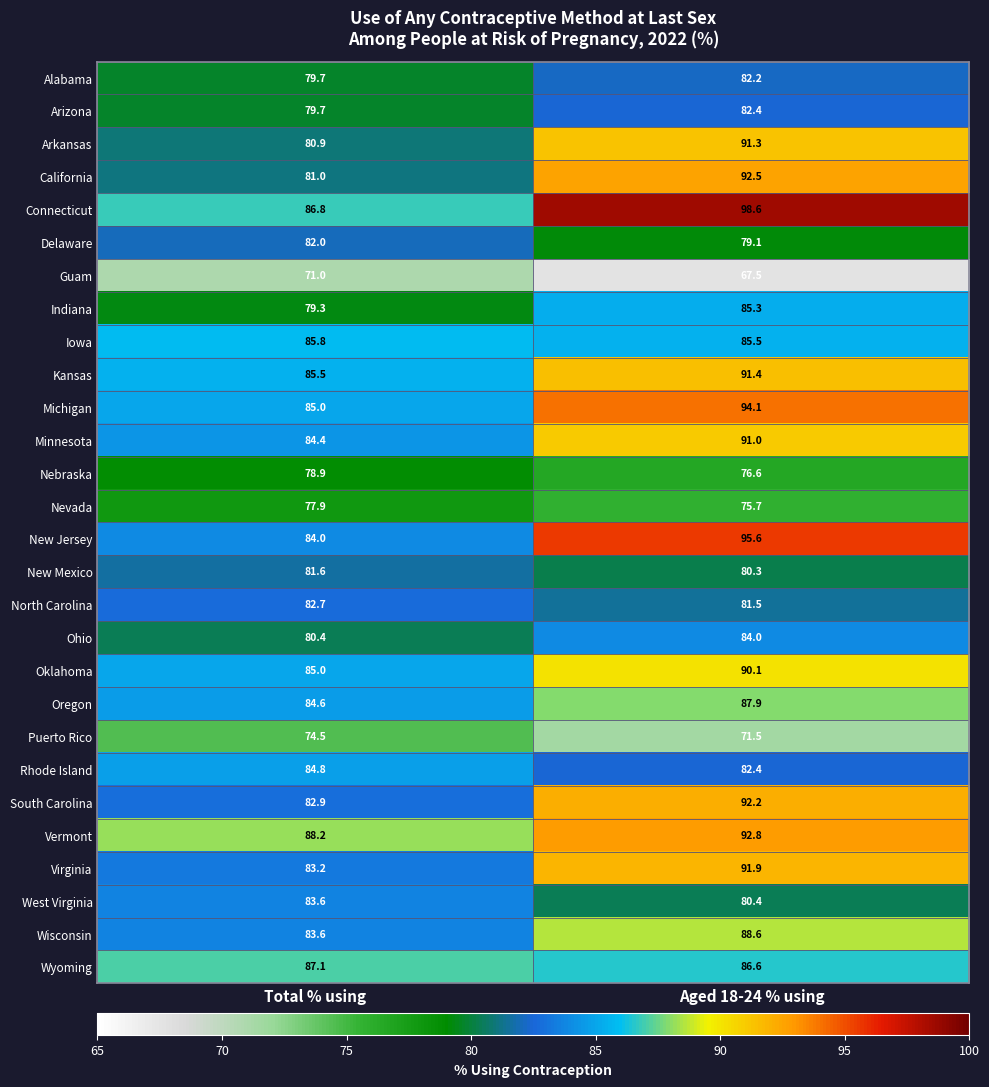

The Iowa series shows 85.5 at Aged 18-24 % using. True or false?

True